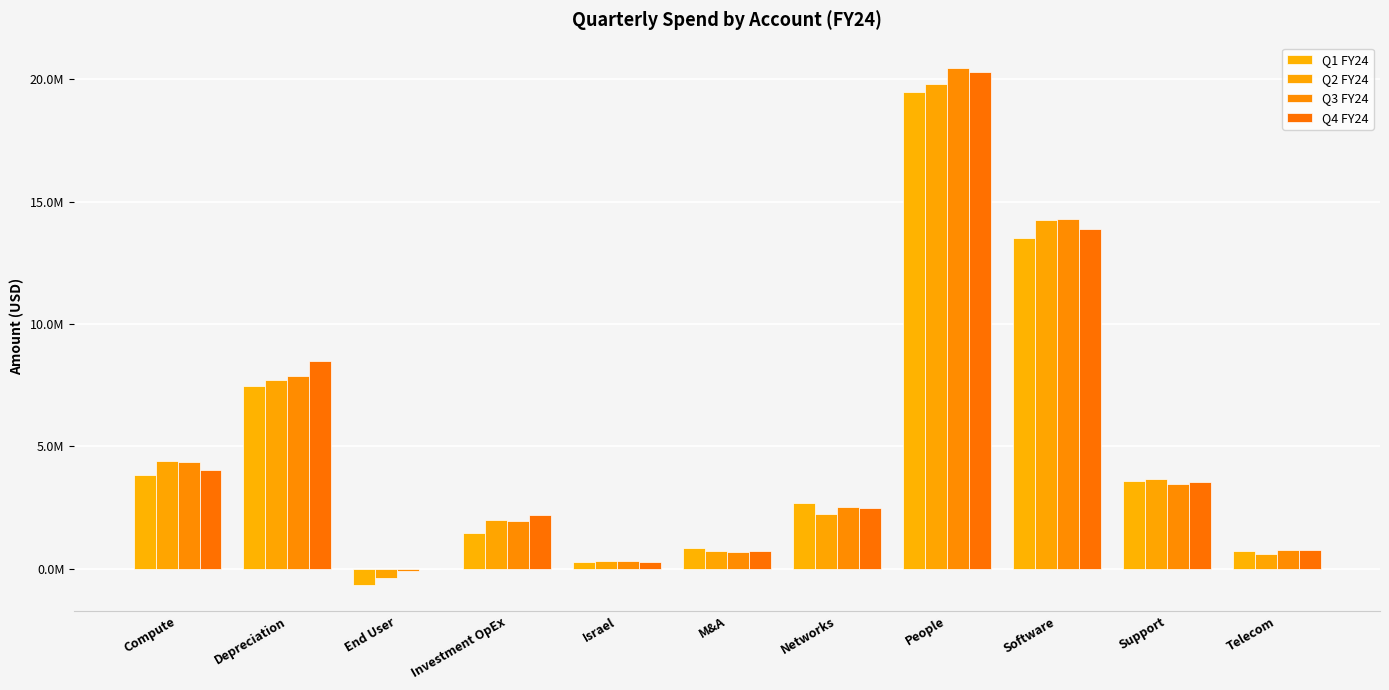

What is the average value of the Q1 FY24 series?

4834134.4